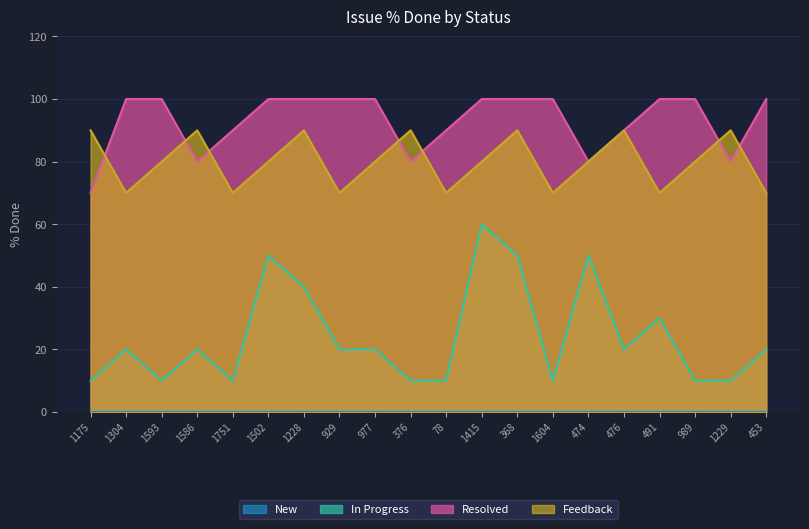

List the series in order of their peak value, lowest first.

In Progress, Feedback, Resolved